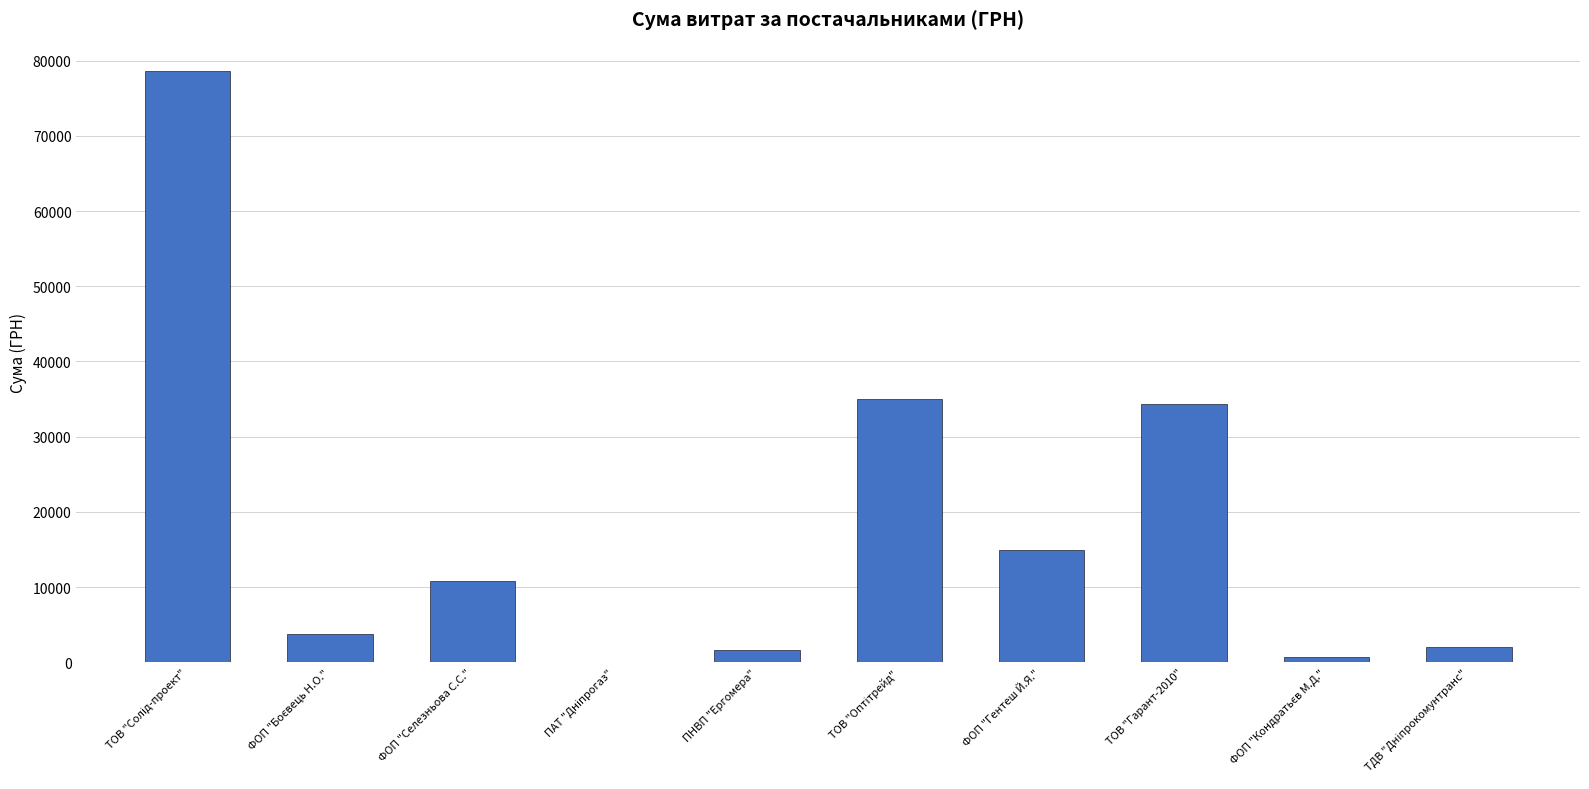

What is the approximate value at ФОП "Гентеш Й.Я."?

14953.0